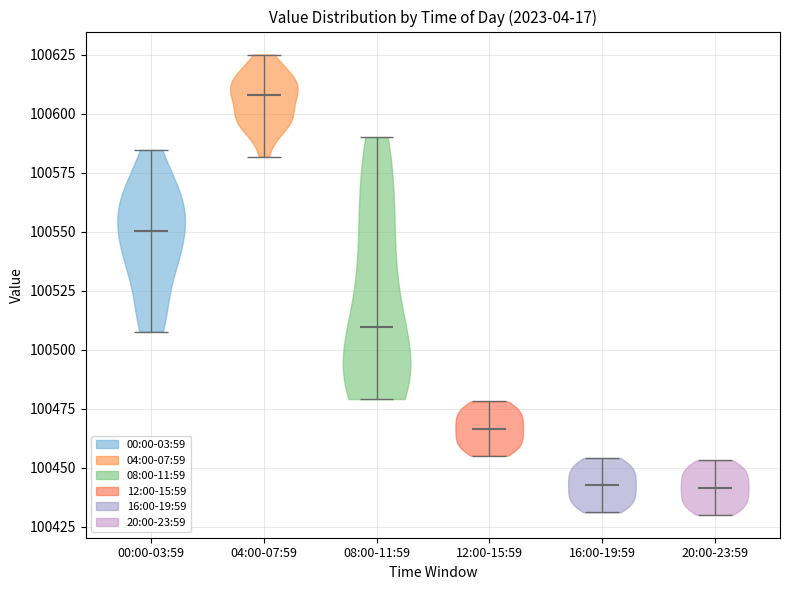

Reading left to right, read every violin against the y-axis: where its median line is, and the lowest and highest points it reaches. The values are not printed on the chart, so give them approximately, as read against the axis.

00:00-03:59: median line 100550, lowest point 100510, highest point 100585
04:00-07:59: median line 100610, lowest point 100580, highest point 100625
08:00-11:59: median line 100510, lowest point 100480, highest point 100590
12:00-15:59: median line 100465, lowest point 100455, highest point 100480
16:00-19:59: median line 100445, lowest point 100430, highest point 100455
20:00-23:59: median line 100440, lowest point 100430, highest point 100455